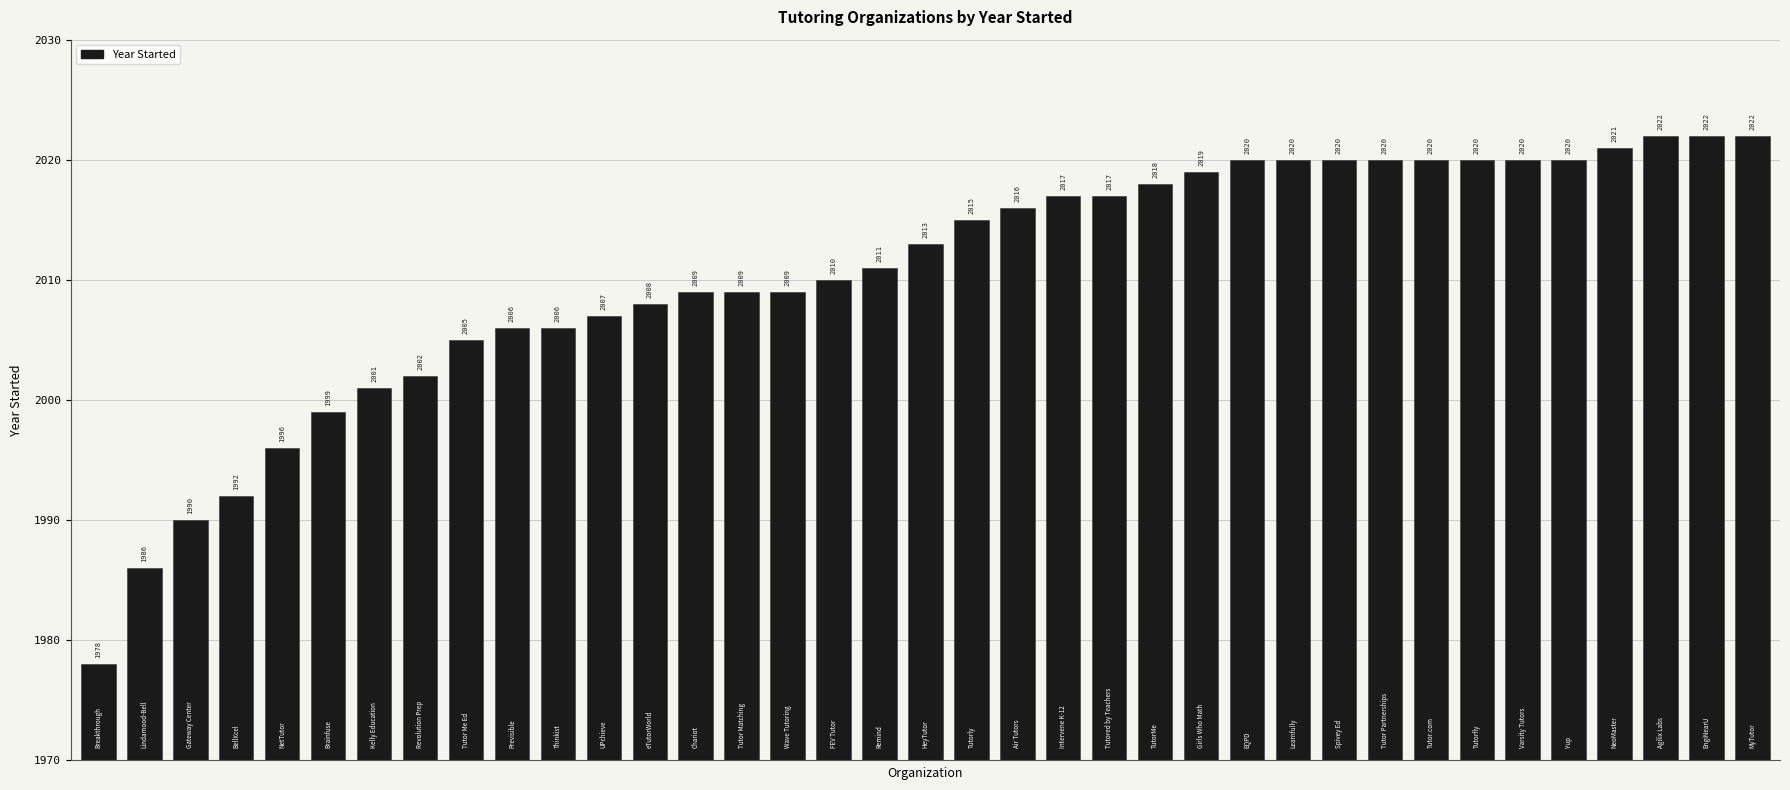

Does the chart contain any negative values?

No